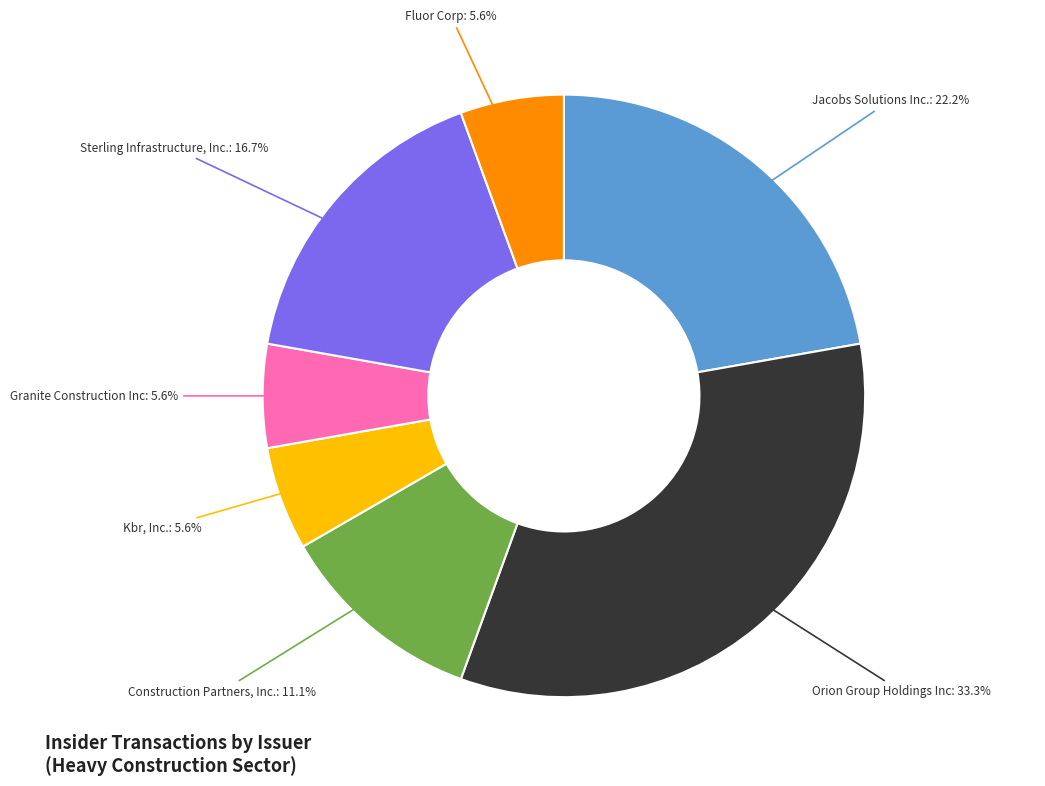

Does any single category account for the majority?

No